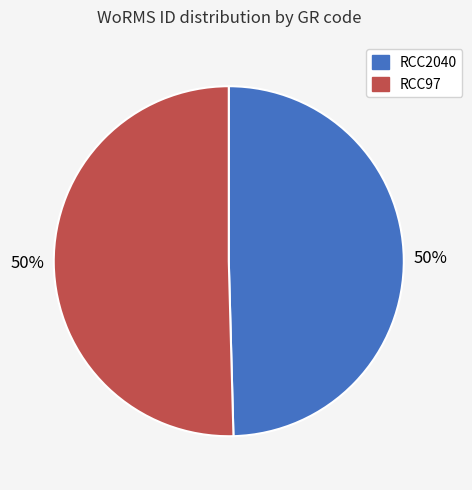

True or false: RCC2040 accounts for 37% of the total.

False